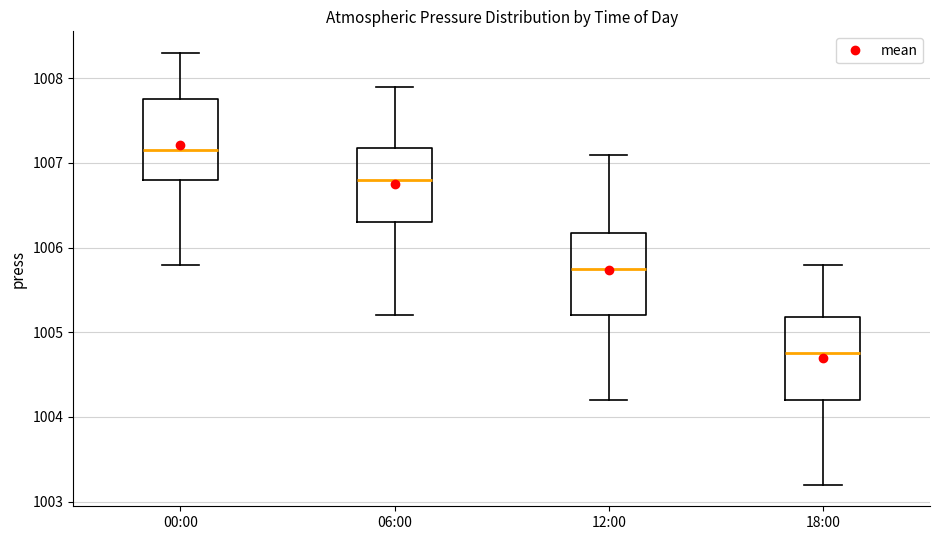

Reading left to right, read every box against the y-axis: the position of its median line, the range the box covers, and the ends of its whiskers. The values are not printed on the chart, so give them approximately, as read against the axis.

00:00: median 1007.2, box 1006.8 to 1007.8, whiskers 1005.8 to 1008.3
06:00: median 1006.8, box 1006.3 to 1007.2, whiskers 1005.2 to 1007.9
12:00: median 1005.8, box 1005.2 to 1006.2, whiskers 1004.2 to 1007.1
18:00: median 1004.8, box 1004.2 to 1005.2, whiskers 1003.2 to 1005.8